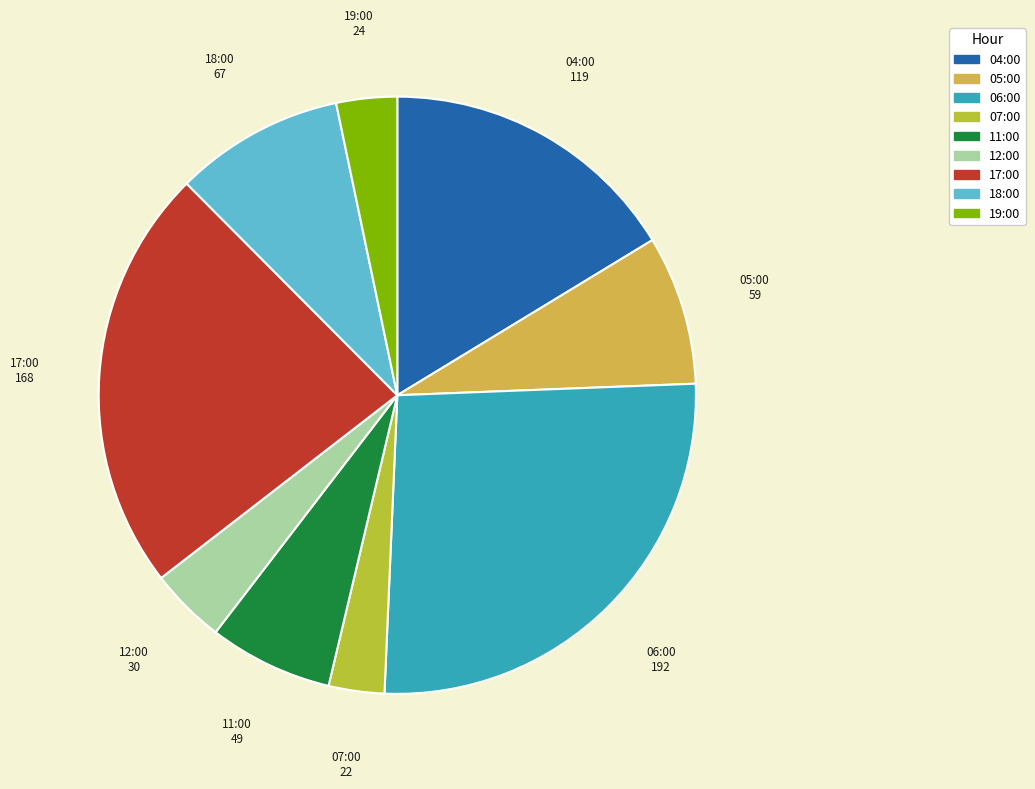

Which category has the biggest portion of the pie?

06:00